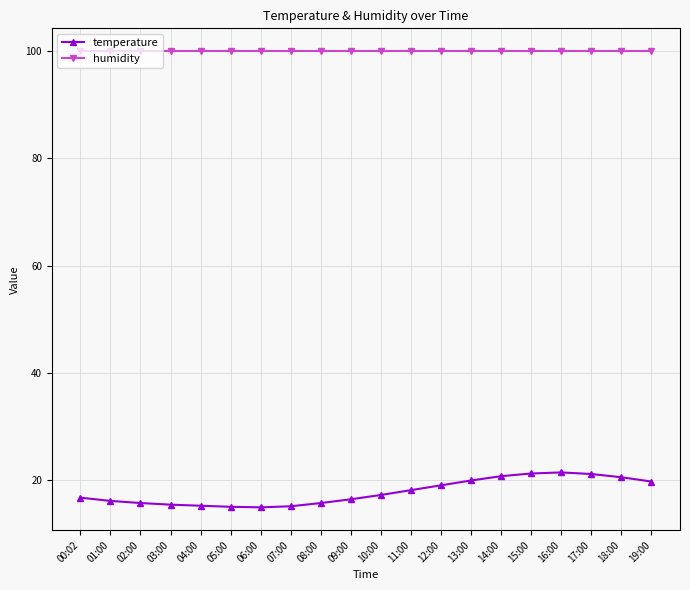

Rank the series by their maximum value, from highest to lowest.

humidity, temperature